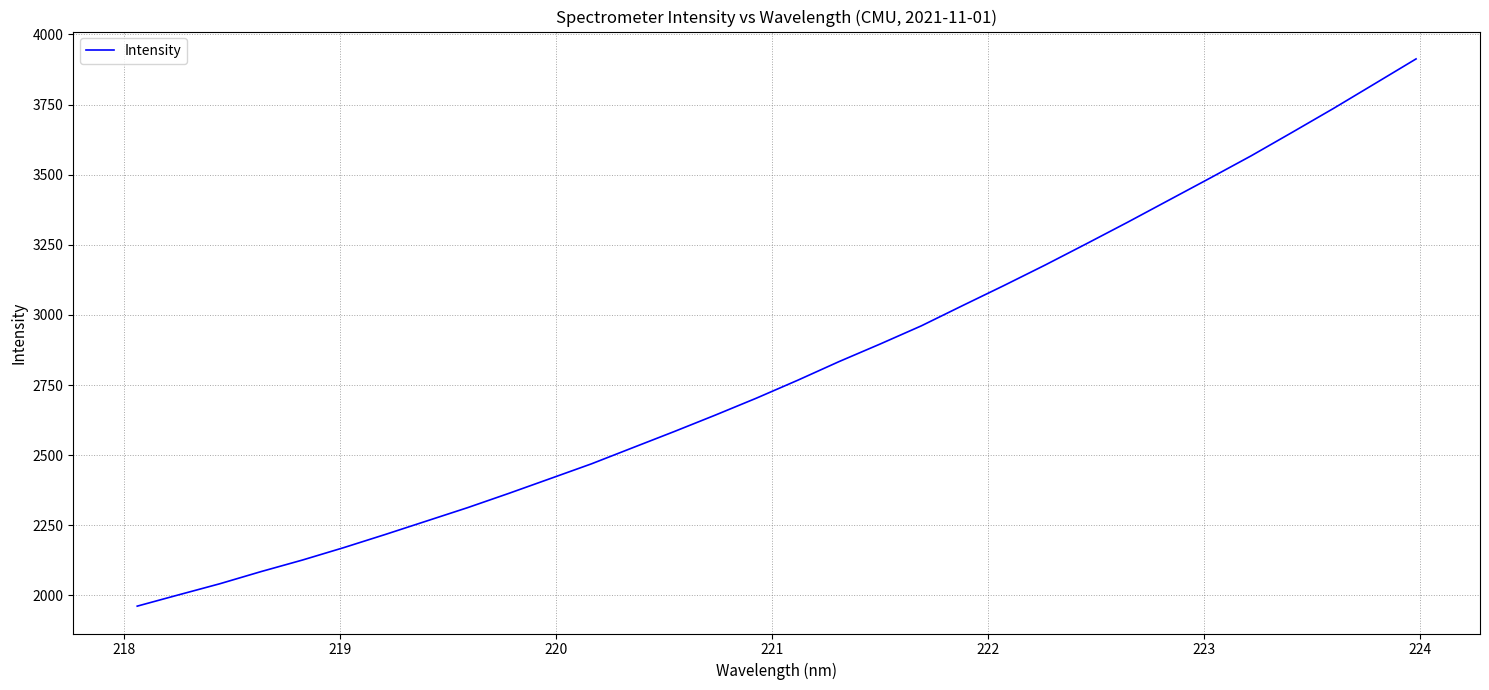

What is the smallest value displayed?

1961.7